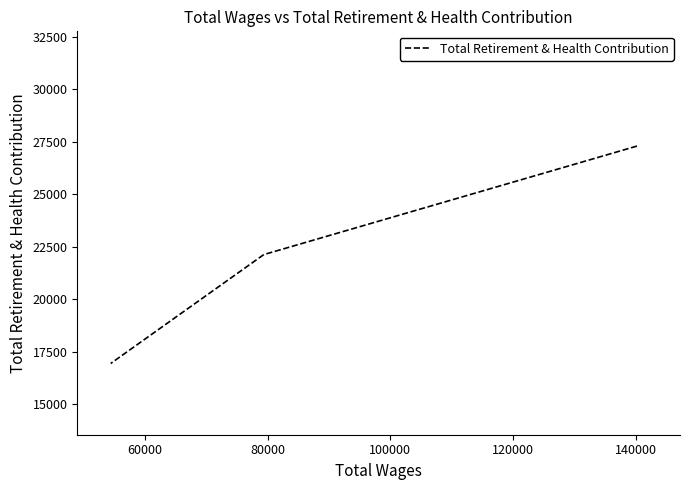

True or false: the data shows 3873 at 80000.

False